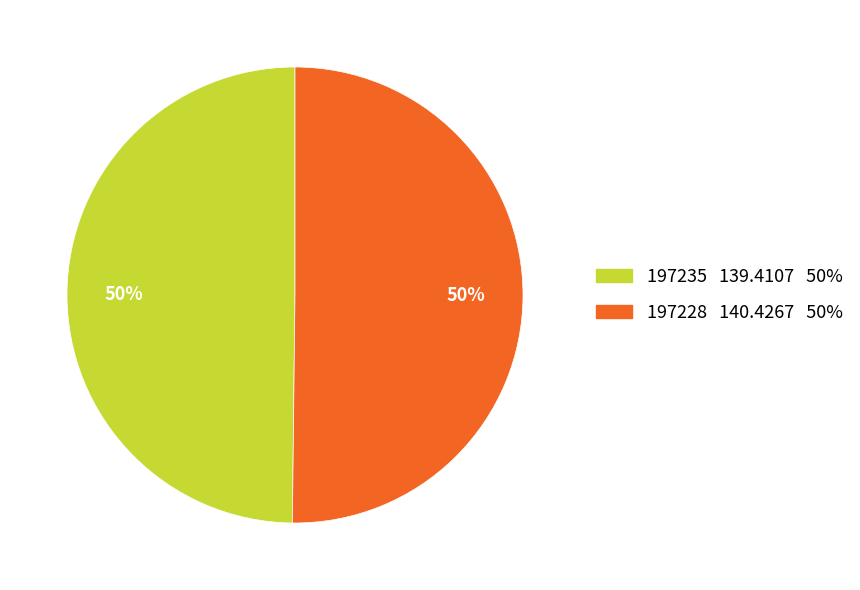

Approximately how many times larger is the value at 197235 compared to 197228?

1.0